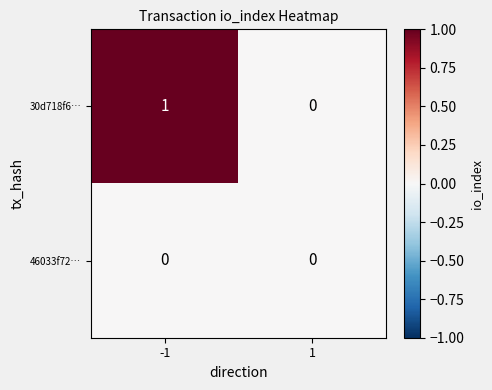

True or false: 46033f72… has a value of 0 at -1.

True